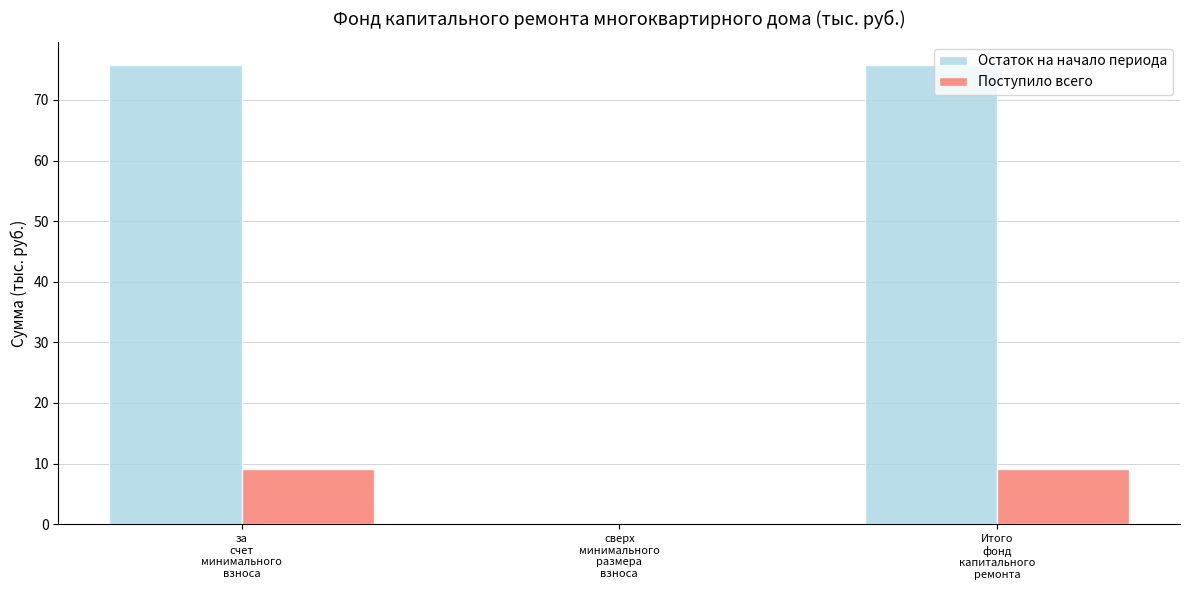

What is the greatest value displayed?

75.8